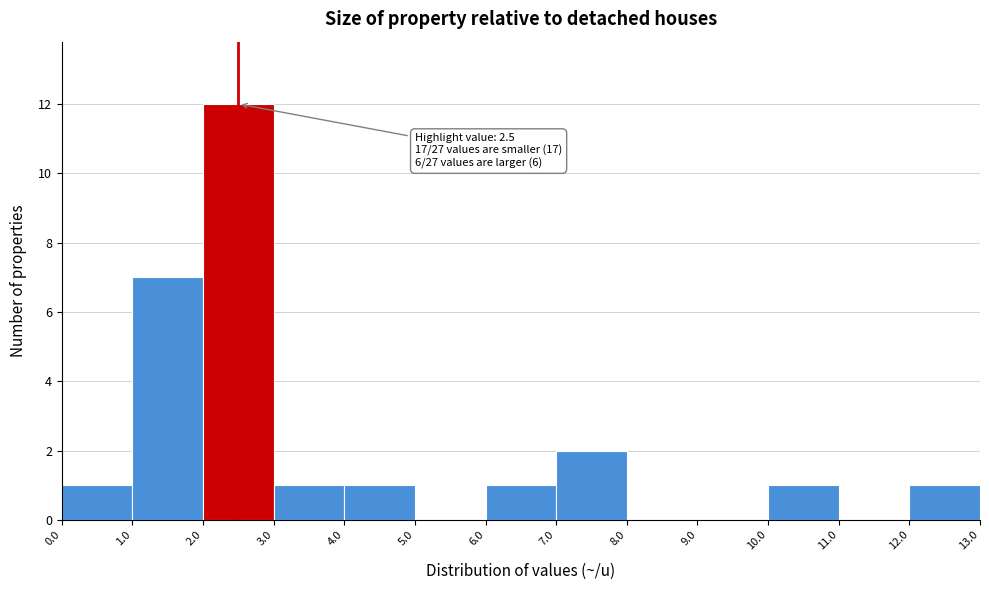

Which range on the x-axis has the tallest bar?

2.0 to 3.0